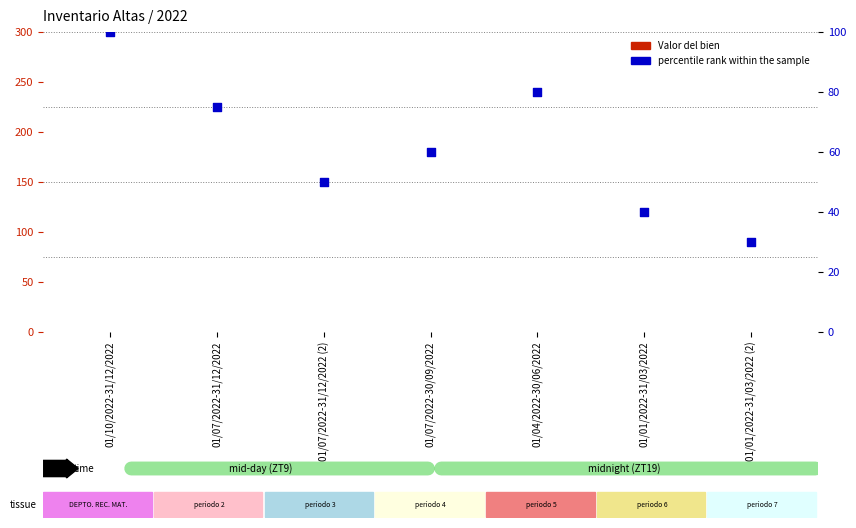

Which series reaches the maximum Y coordinate?

percentile rank within the sample